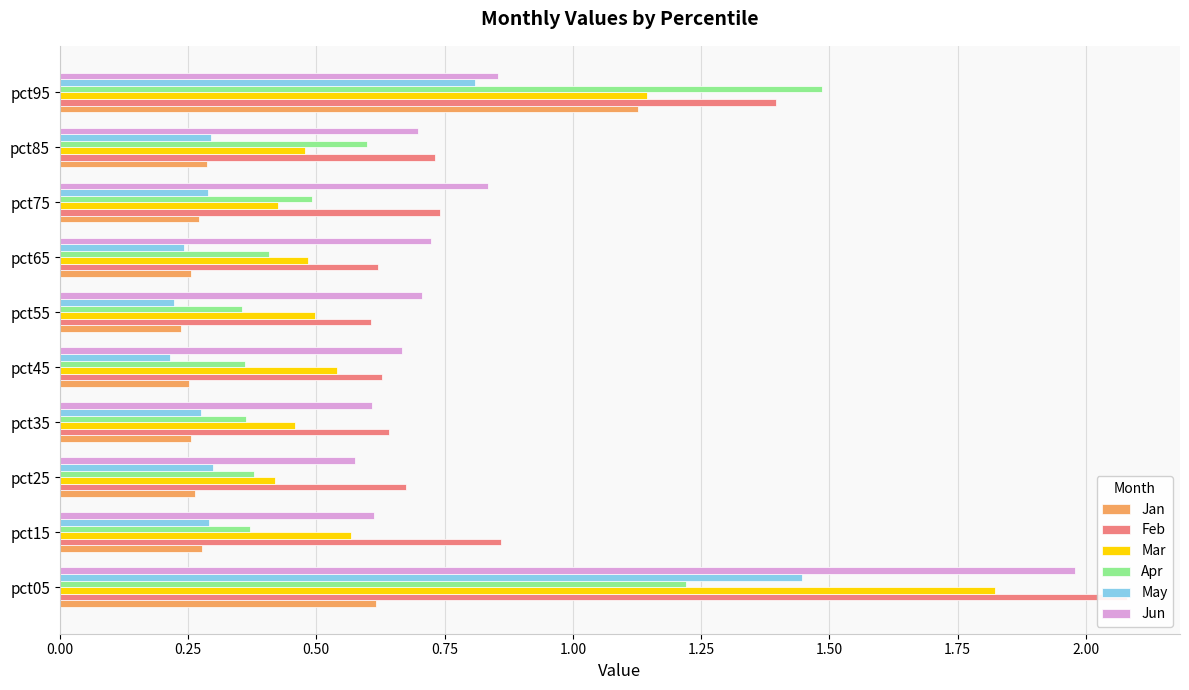

What is the minimum value for Jan?

0.2